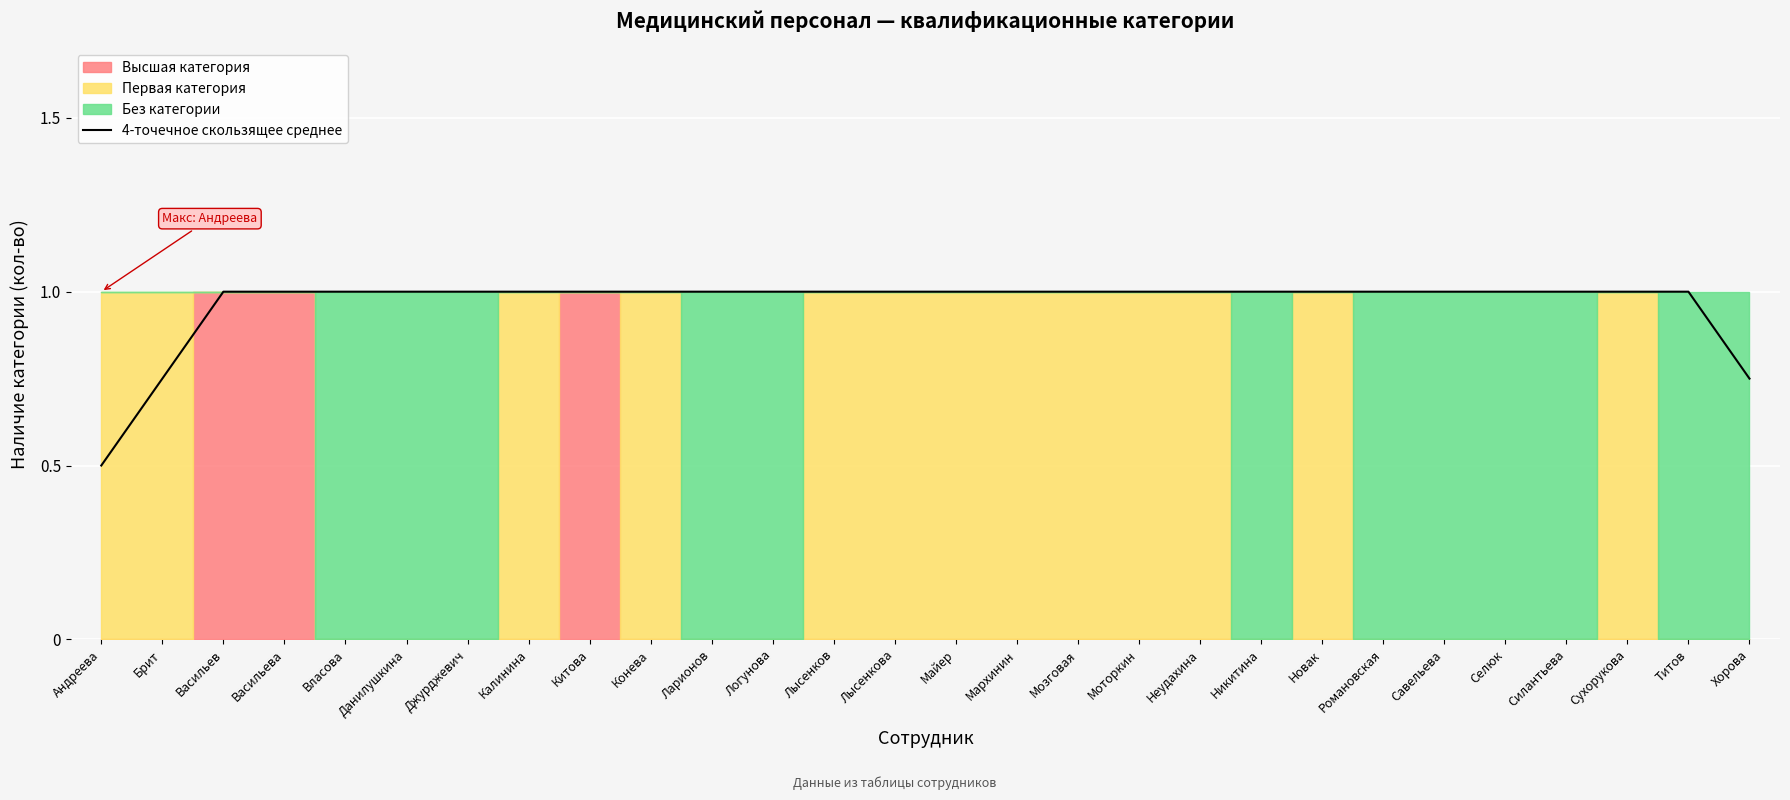

What is the minimum value shown in the chart?

0.5